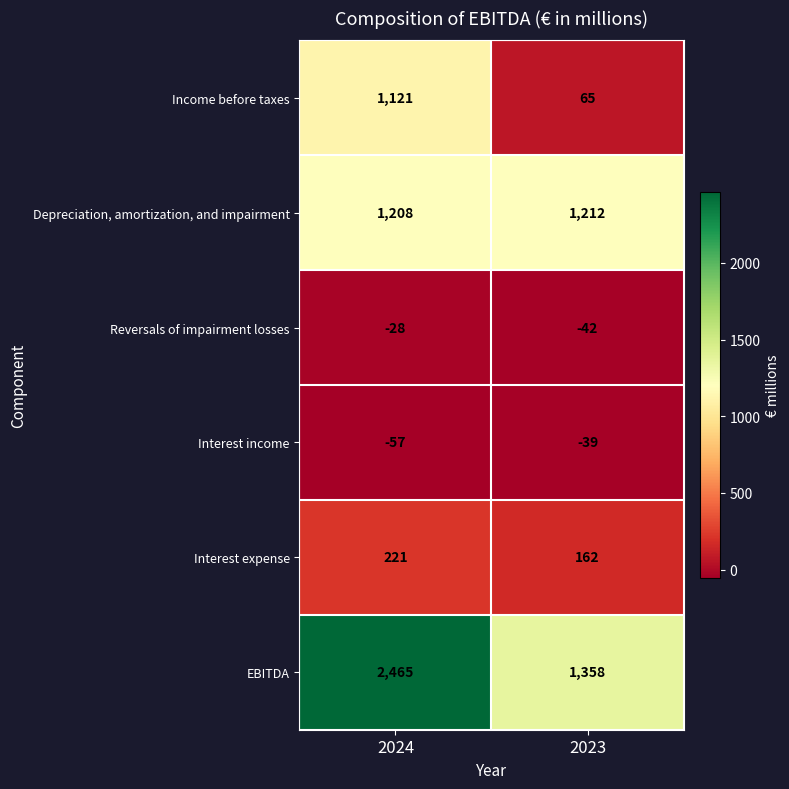

What is the difference between the highest and lowest values at 2023?

1400